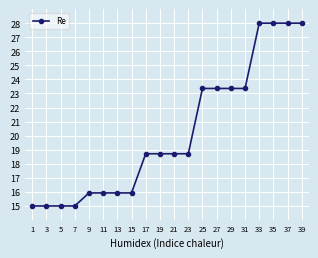

Does the chart display data point markers on the line(s)?

Yes